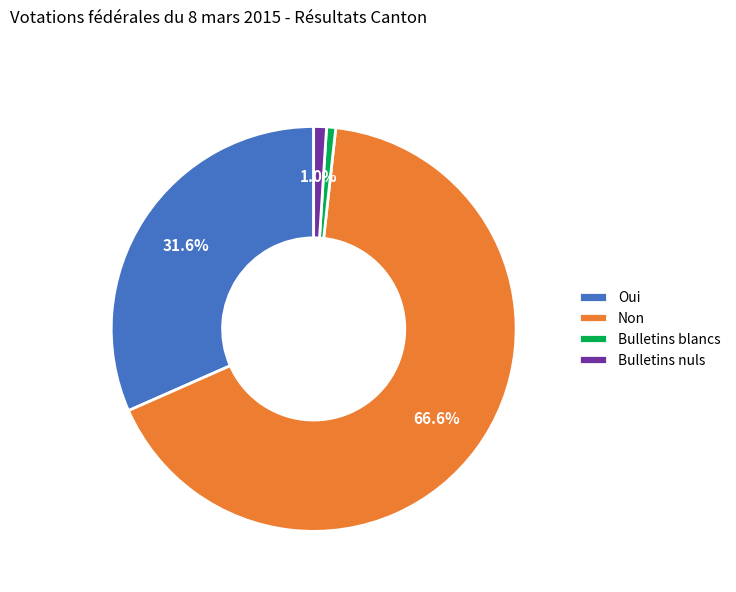

To the nearest percent, what is the difference between the largest and smallest slice percentages?

66%